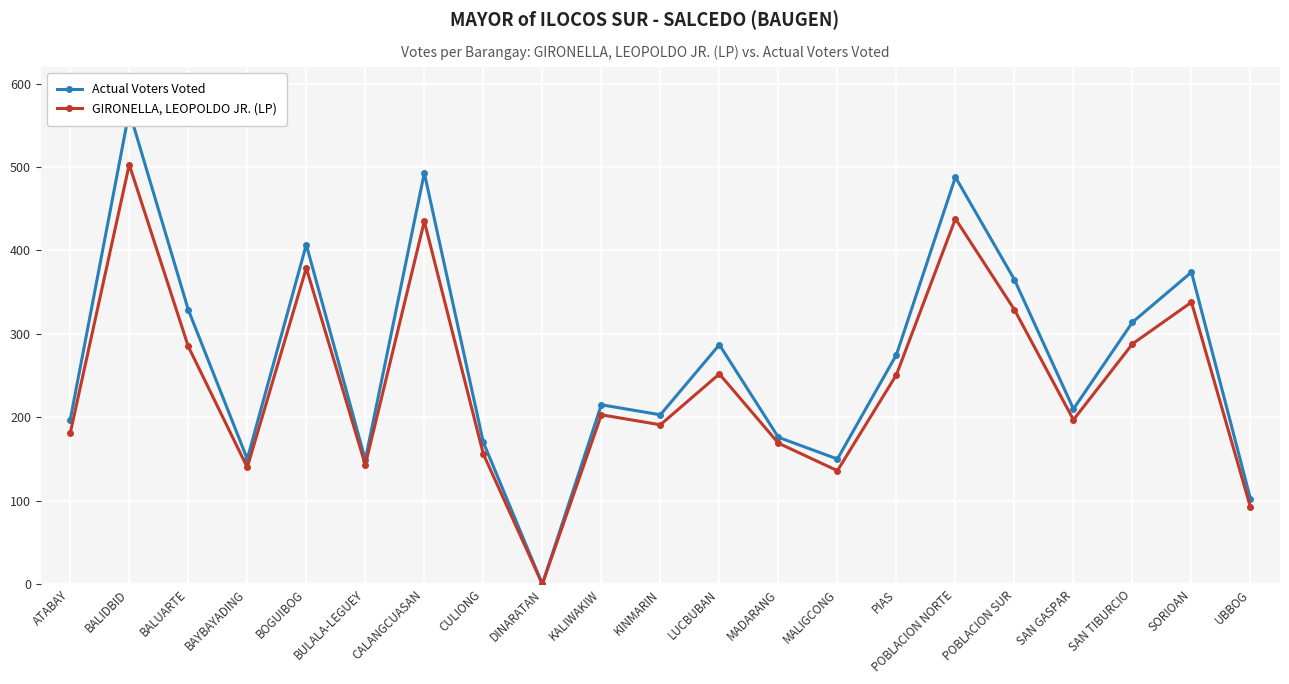

What are all the series names shown in the legend?

Actual Voters Voted, GIRONELLA, LEOPOLDO JR. (LP)